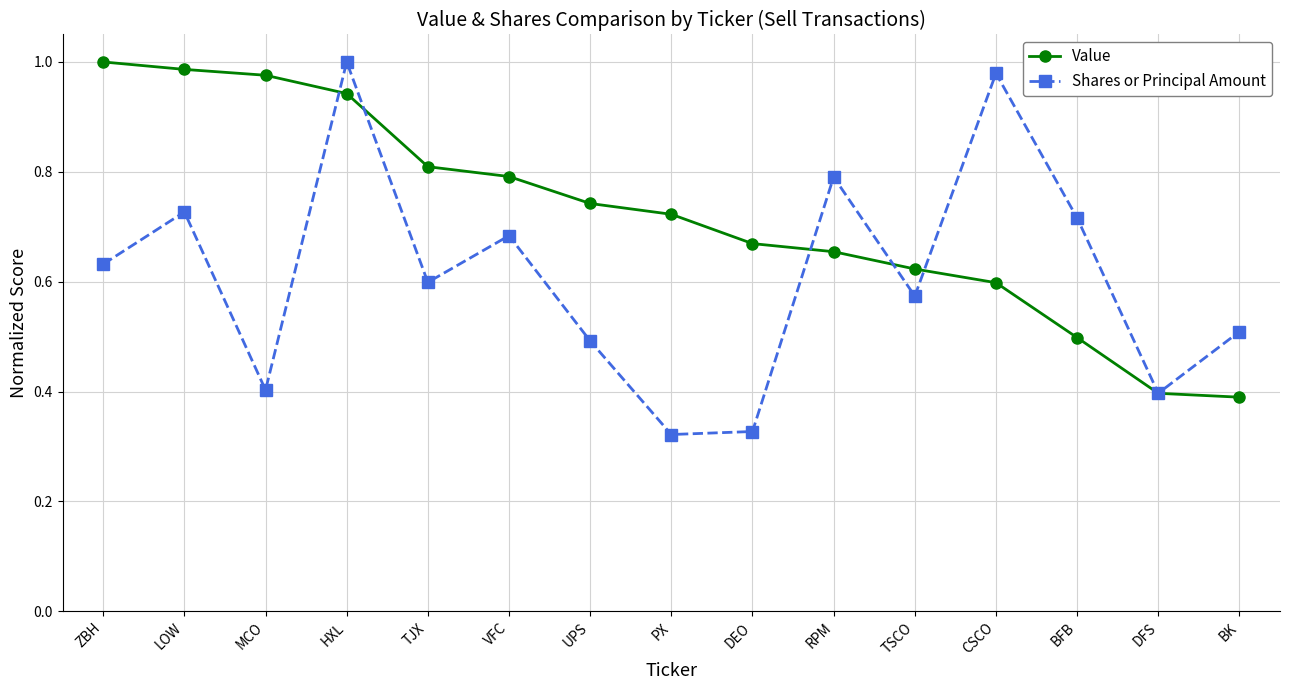

Does the chart have visible grid lines?

Yes